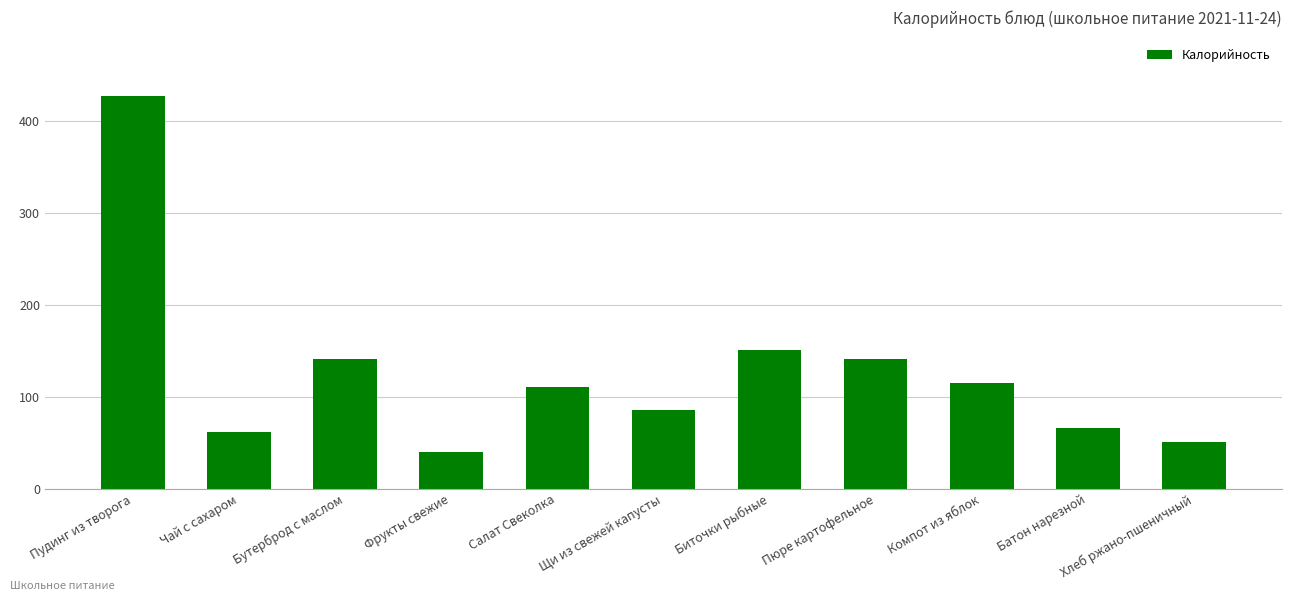

True or false: the data shows 108.6 at Батон нарезной.

False